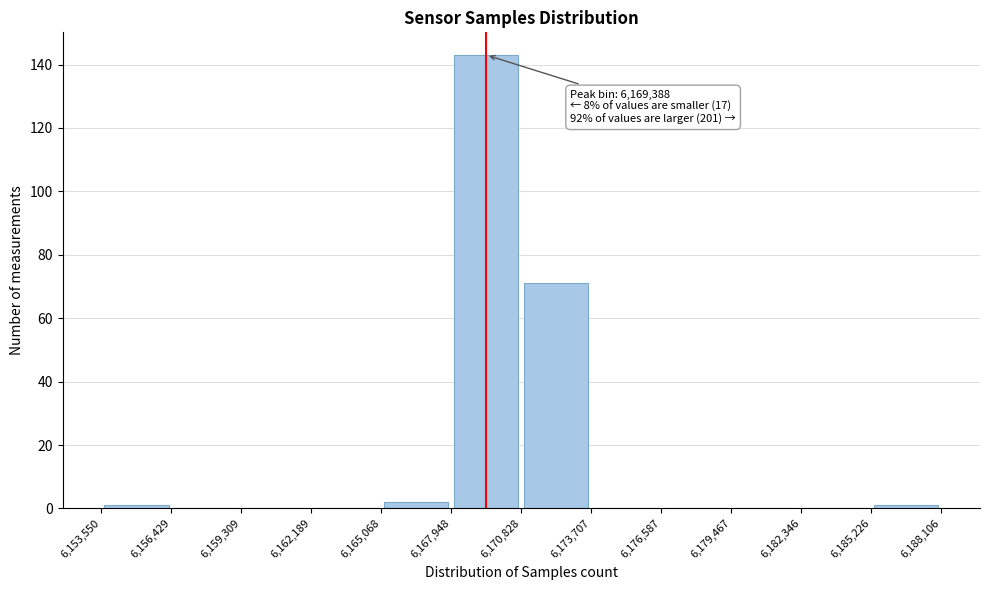

Over which range of the x-axis is the bar tallest?

6,167,948 to 6,170,828